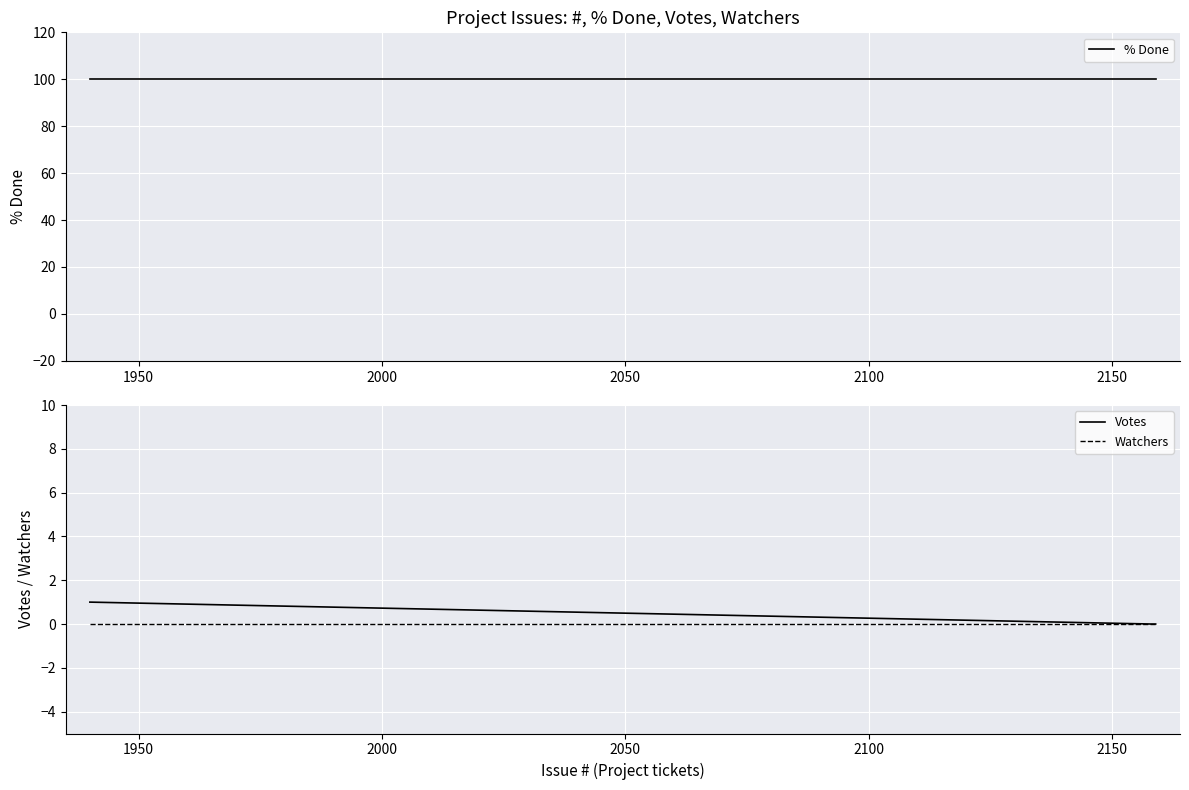

The value of Watchers at 2000 is 0. True or false?

True